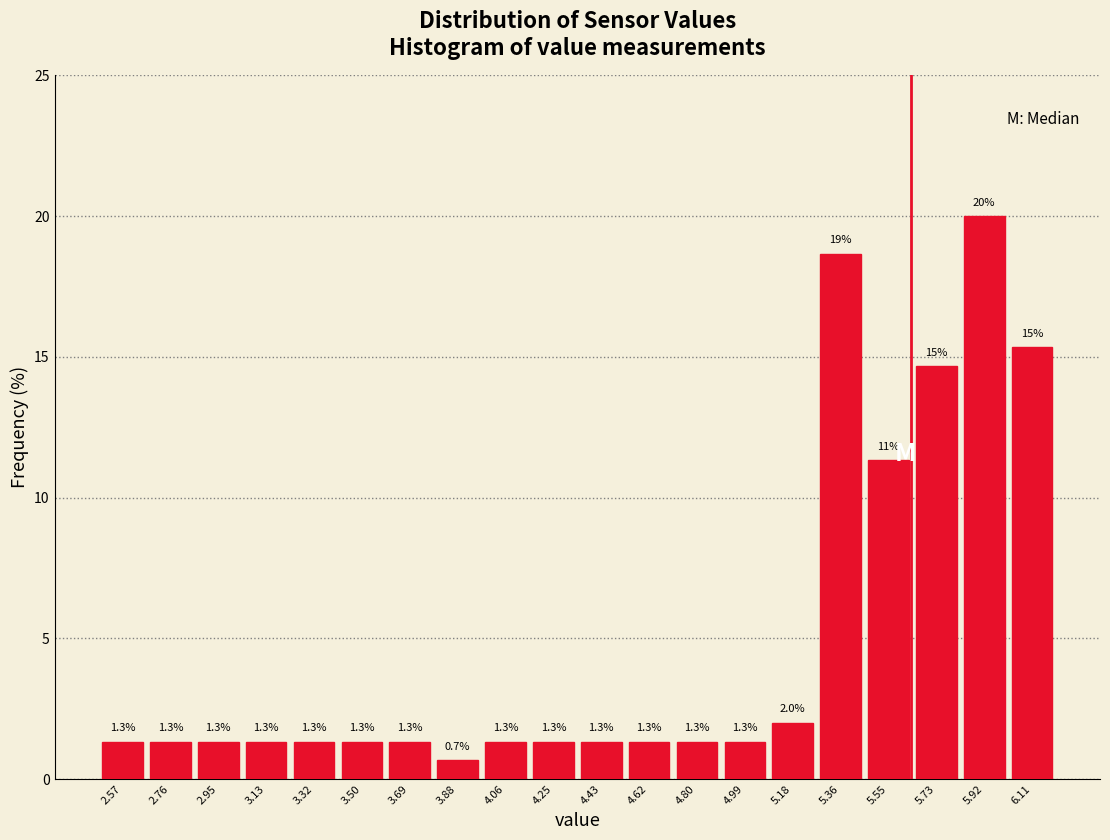

Over which range of the x-axis is the bar tallest?

5.828 to 6.014